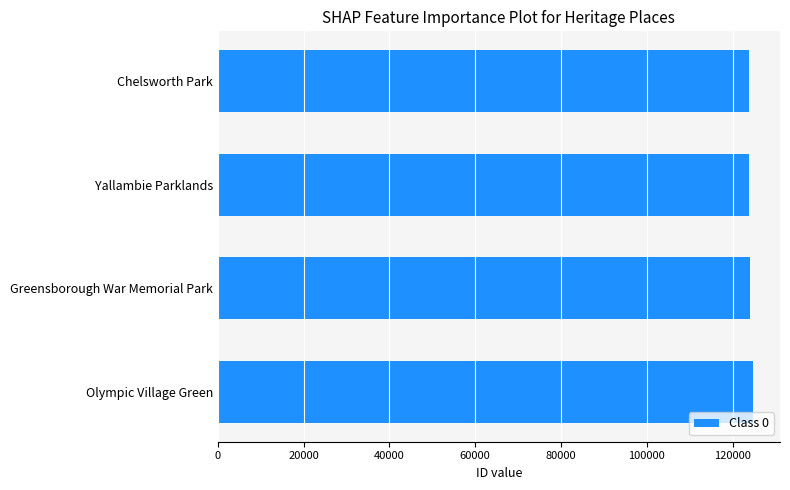

How many series are shown in this chart?

1